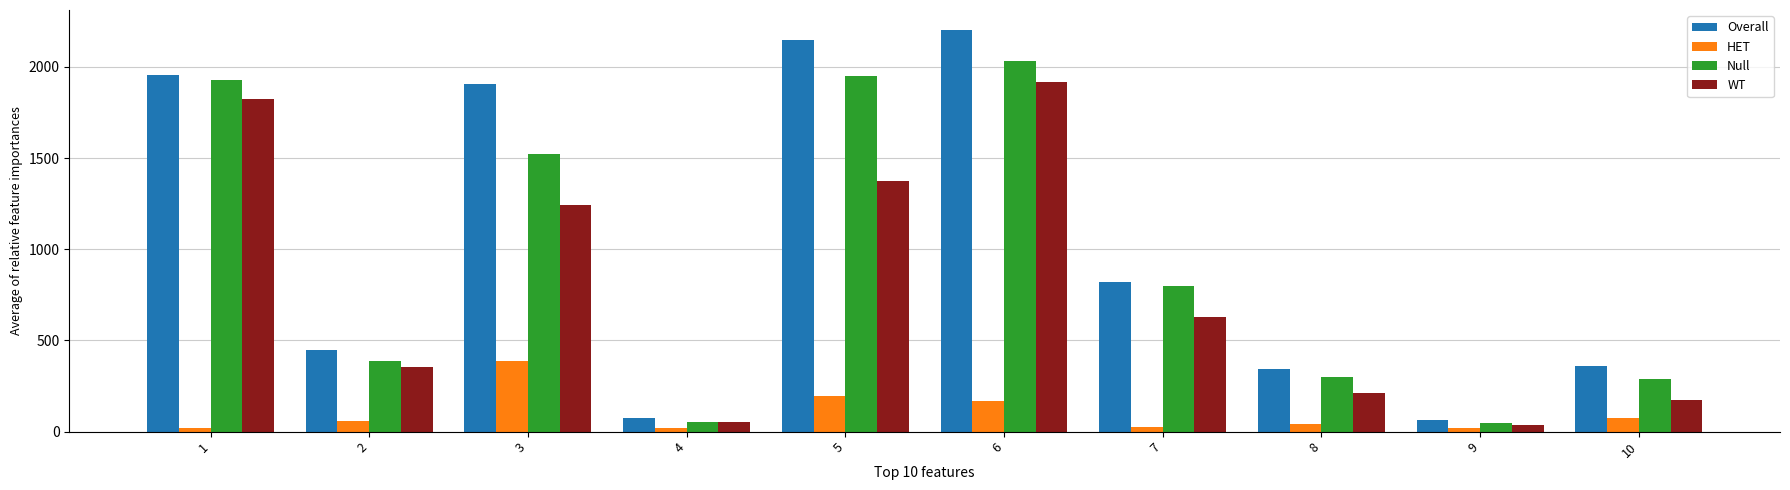

Which series has the largest total across all categories?

Overall